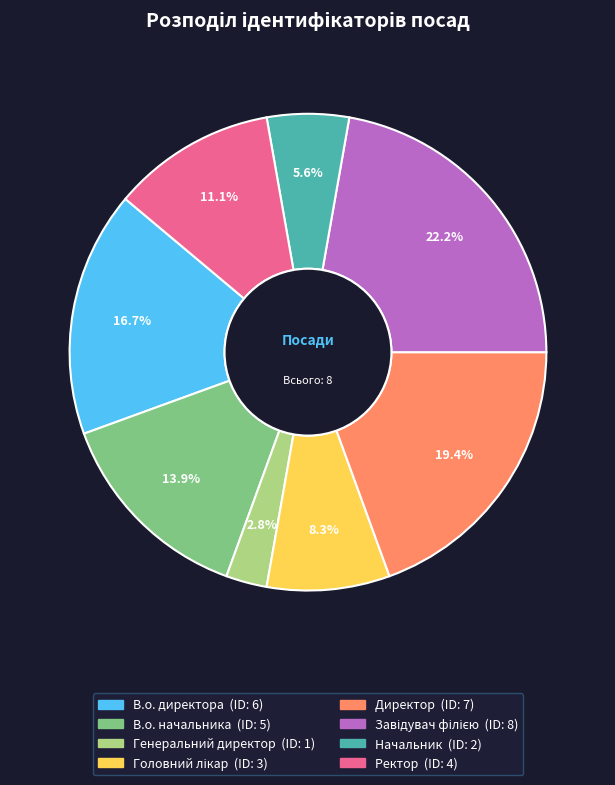

Does В.о. директора account for over 50% of the chart?

No